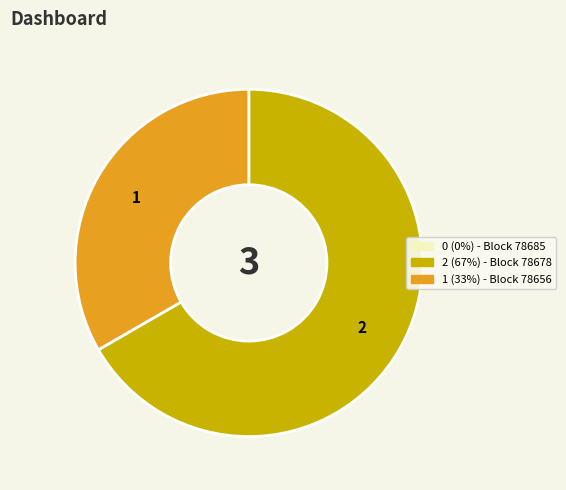

Does any single category account for the majority?

Yes